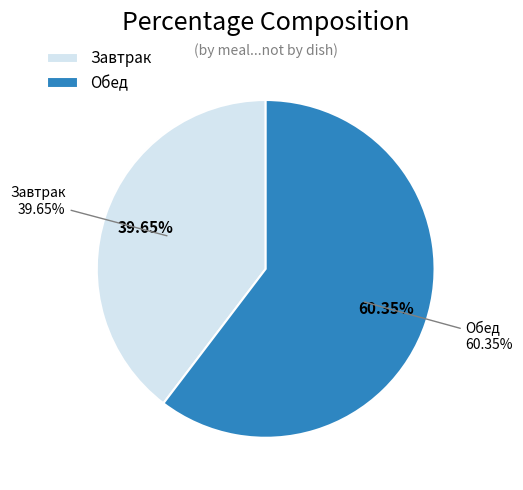

Count the number of slices in the pie.

2